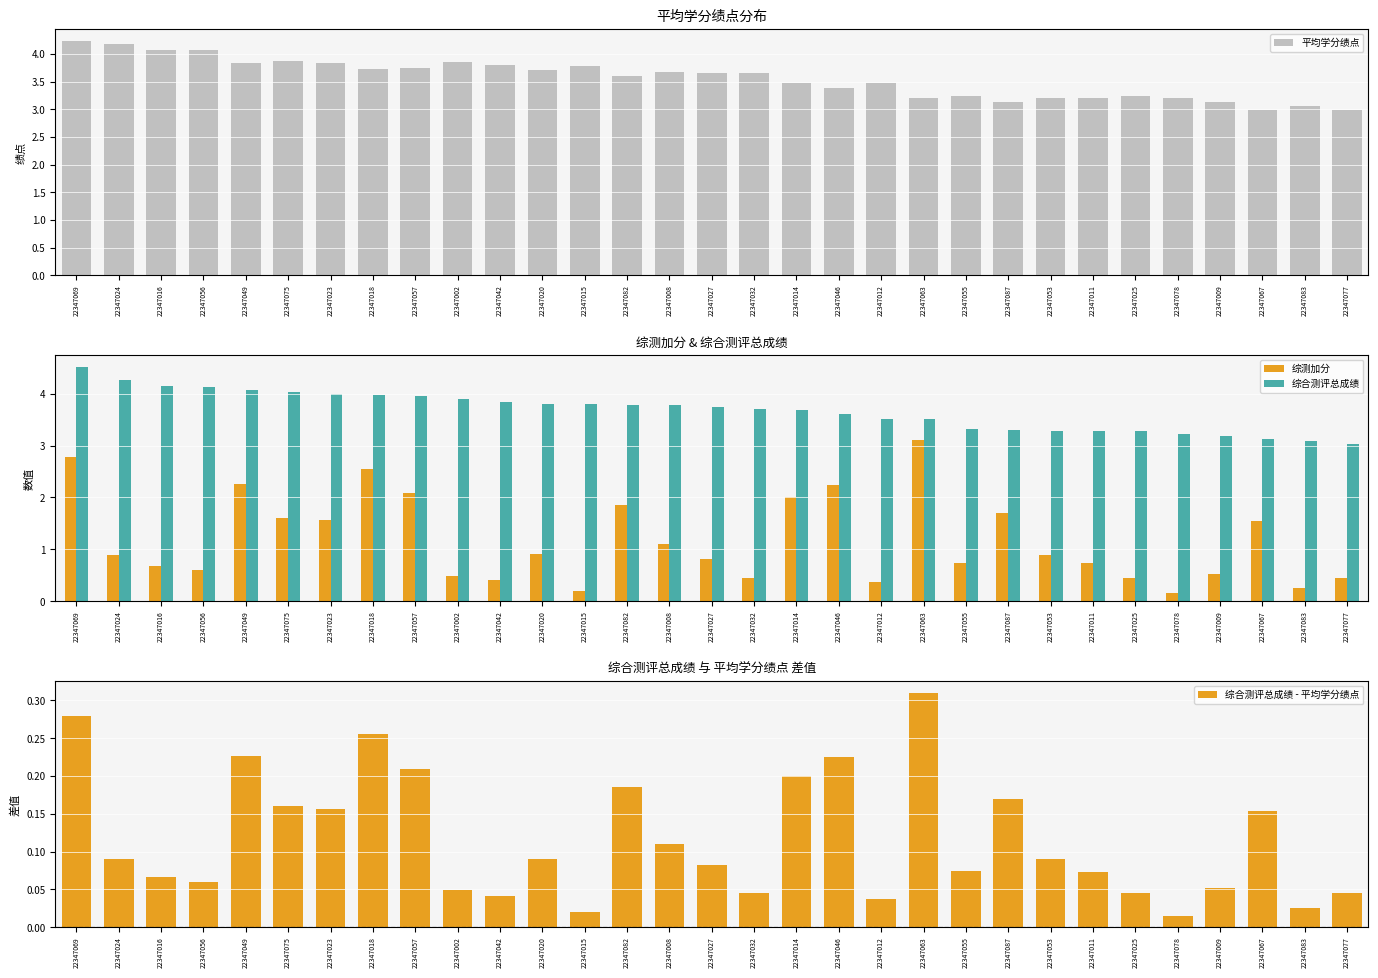

Reading left to right, extract all data points from this chart.

平均学分绩点: 22347069=4.2	22347024=4.2	22347016=4.1	22347056=4.1	22347049=3.8	22347075=3.9	22347023=3.8	22347018=3.7	22347057=3.8	22347002=3.9	22347042=3.8	22347020=3.7	22347015=3.8	22347082=3.6	22347008=3.7	22347027=3.7	22347032=3.7	22347014=3.5	22347046=3.4	22347012=3.5	22347063=3.2	22347055=3.2	22347087=3.1	22347053=3.2	22347011=3.2	22347025=3.2	22347078=3.2	22347009=3.1	22347067=3.0	22347083=3.1	22347077=3.0
综测加分: 22347069=2.8	22347024=0.9	22347016=0.7	22347056=0.6	22347049=2.3	22347075=1.6	22347023=1.6	22347018=2.6	22347057=2.1	22347002=0.5	22347042=0.4	22347020=0.9	22347015=0.2	22347082=1.9	22347008=1.1	22347027=0.8	22347032=0.5	22347014=2.0	22347046=2.2	22347012=0.4	22347063=3.1	22347055=0.7	22347087=1.7	22347053=0.9	22347011=0.7	22347025=0.5	22347078=0.1	22347009=0.5	22347067=1.5	22347083=0.2	22347077=0.5
综合测评总成绩: 22347069=4.5	22347024=4.3	22347016=4.1	22347056=4.1	22347049=4.1	22347075=4.0	22347023=4.0	22347018=4.0	22347057=4.0	22347002=3.9	22347042=3.8	22347020=3.8	22347015=3.8	22347082=3.8	22347008=3.8	22347027=3.7	22347032=3.7	22347014=3.7	22347046=3.6	22347012=3.5	22347063=3.5	22347055=3.3	22347087=3.3	22347053=3.3	22347011=3.3	22347025=3.3	22347078=3.2	22347009=3.2	22347067=3.1	22347083=3.1	22347077=3.0
综合测评总成绩 - 平均学分绩点: 22347069=0.3	22347024=0.1	22347016=0.1	22347056=0.1	22347049=0.2	22347075=0.2	22347023=0.2	22347018=0.3	22347057=0.2	22347002=0.0	22347042=0.0	22347020=0.1	22347015=0.0	22347082=0.2	22347008=0.1	22347027=0.1	22347032=0.0	22347014=0.2	22347046=0.2	22347012=0.0	22347063=0.3	22347055=0.1	22347087=0.2	22347053=0.1	22347011=0.1	22347025=0.0	22347078=0.0	22347009=0.1	22347067=0.2	22347083=0.0	22347077=0.0